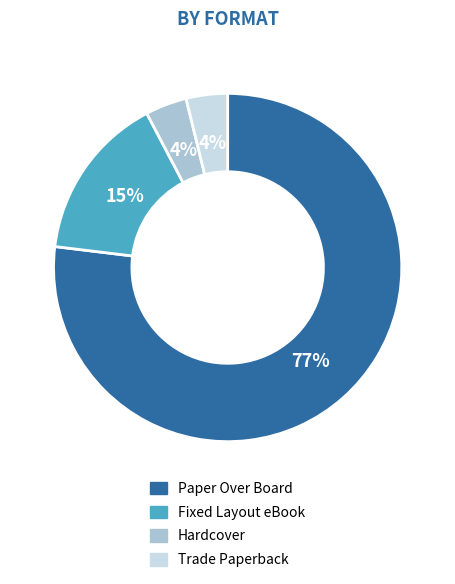

Is it true that Hardcover is 4% of the pie?

True